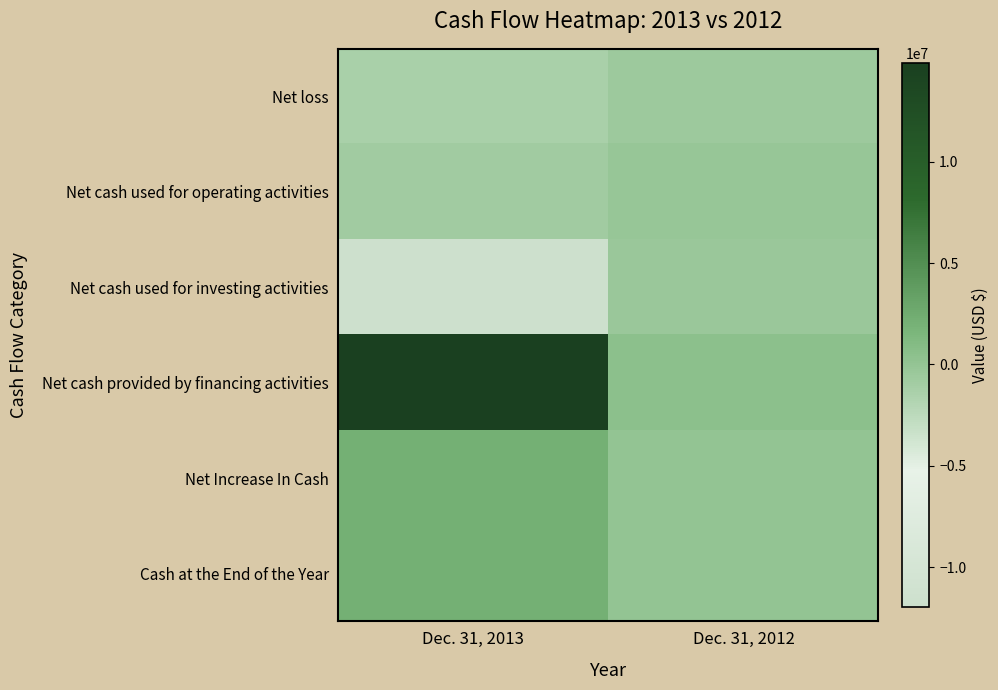

Count the number of categories in the chart.

2